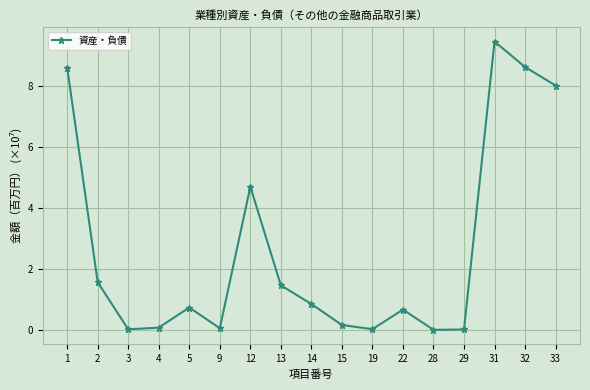

True or false: the data shows 1.6 at 2.

True